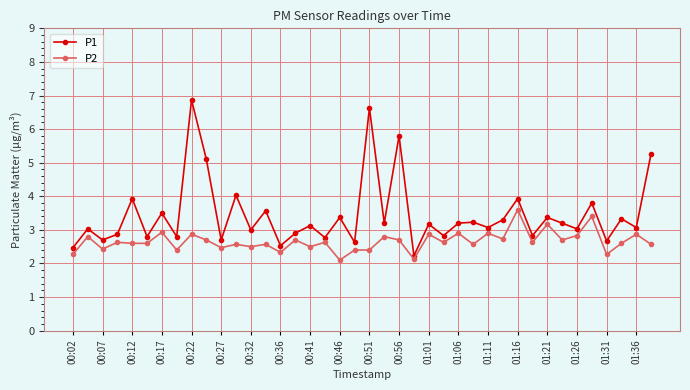

Does the chart display data point markers on the line(s)?

Yes